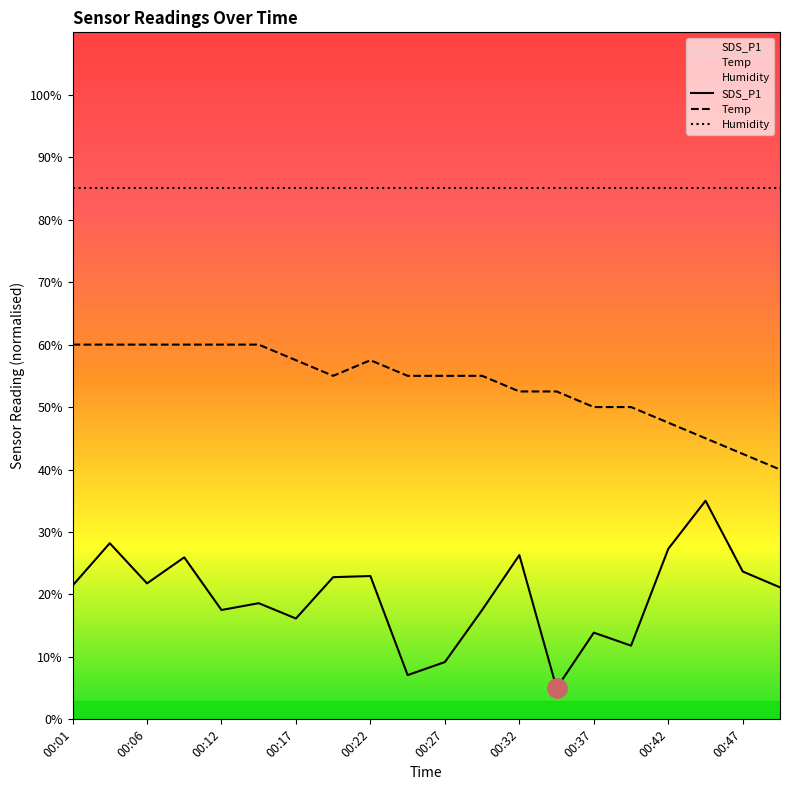

List the series in order of their peak value, lowest first.

SDS_P1, Temp, Humidity